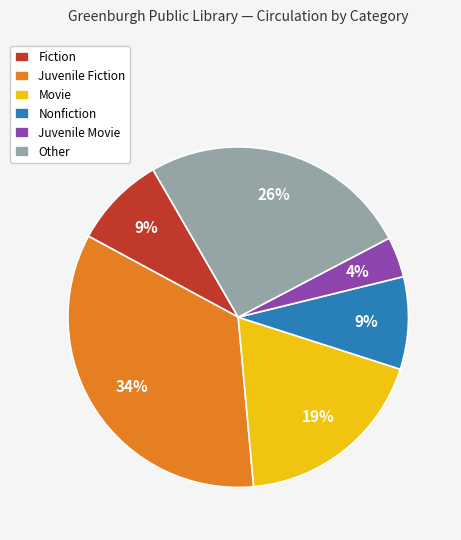

Does any single category account for the majority?

No